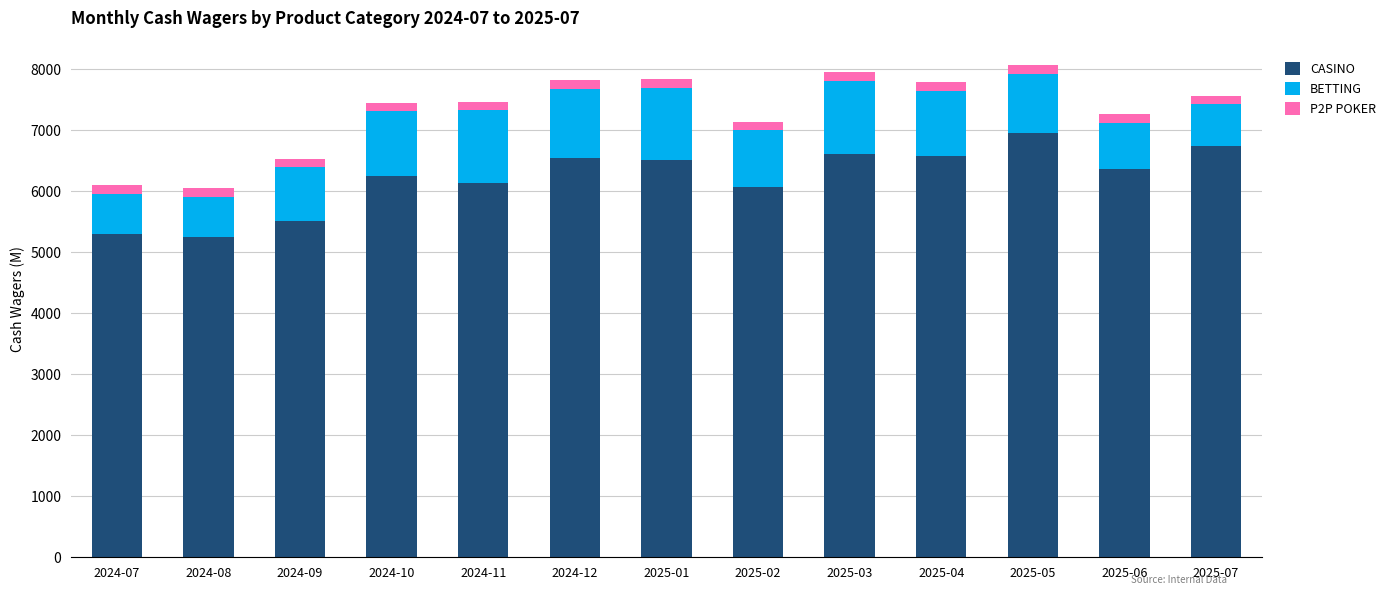

What is the lowest value of the CASINO series?

5245